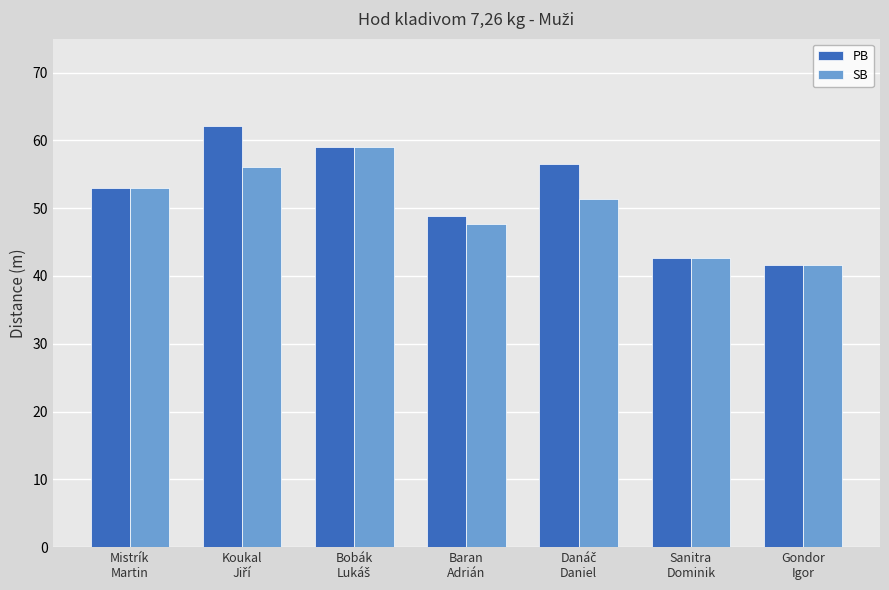

Which series has the largest range (max minus min)?

PB